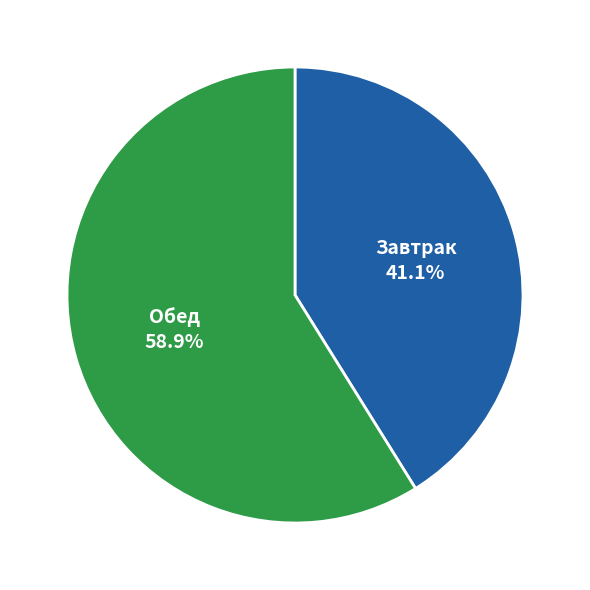

Does any single category account for the majority?

Yes